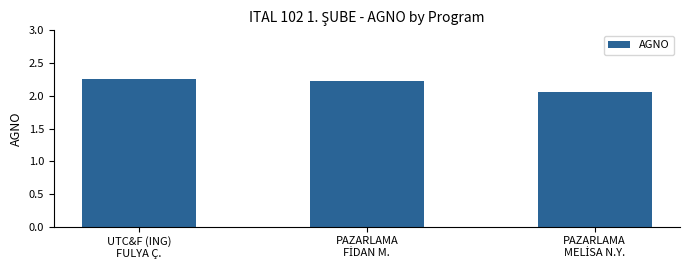

What is the sum of all values?

6.5